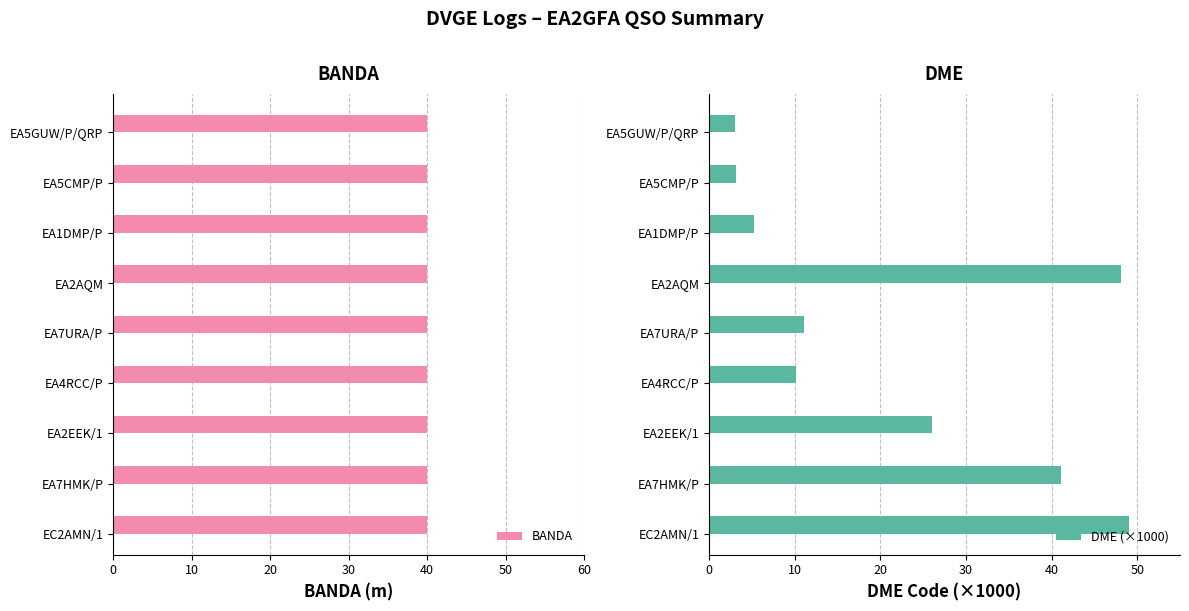

What is the difference between the DME (×1000) values at EA7URA/P and EA2EEK/1?

15.0